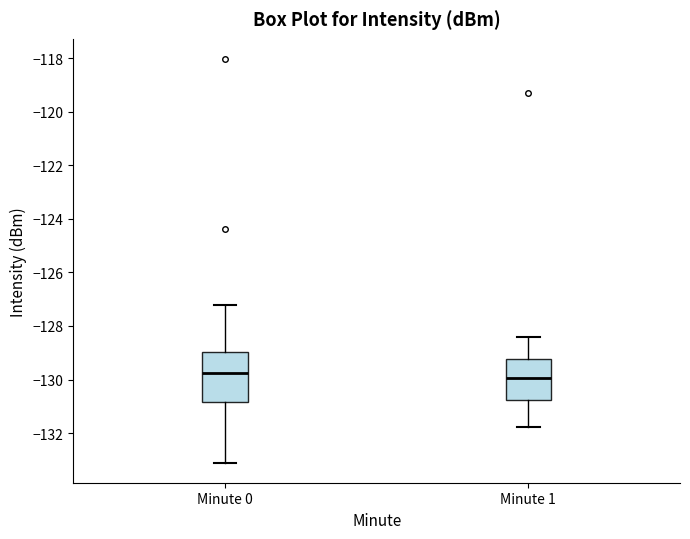

Which box is the tallest, from its lower edge to its upper edge?

Minute 0